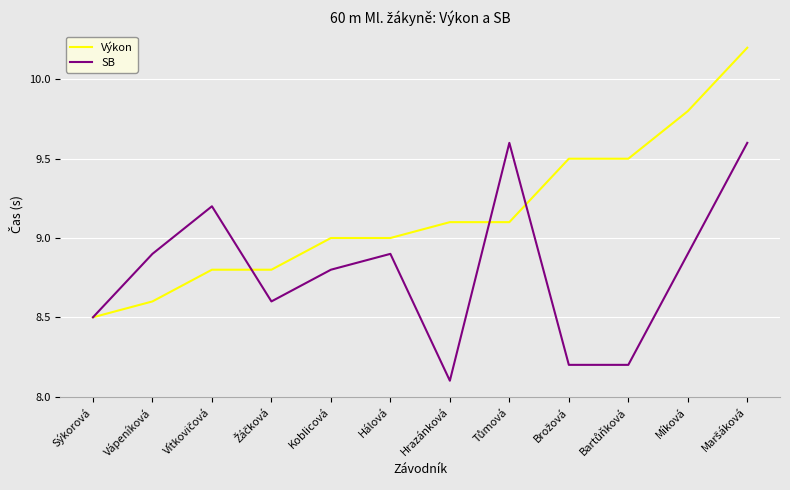

Is it true that SB equals 8.9 at Hálová?

True